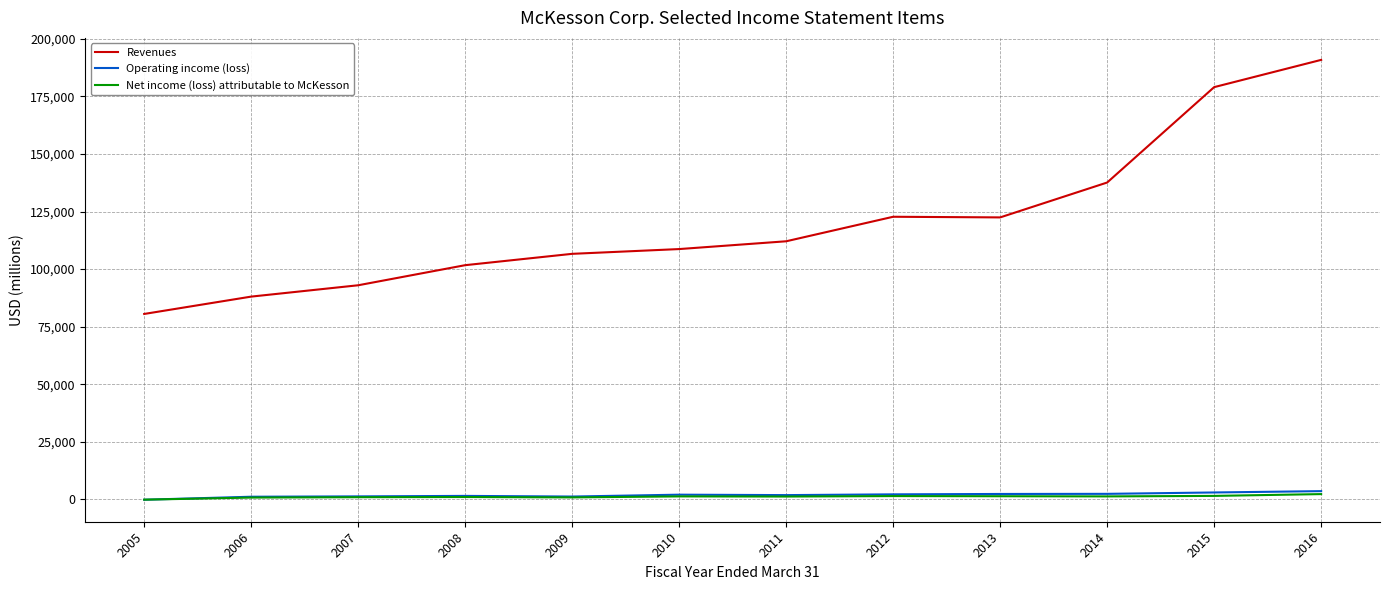

Is the value of Operating income (loss) at 2009 greater than the value of Revenues at 2015?

No